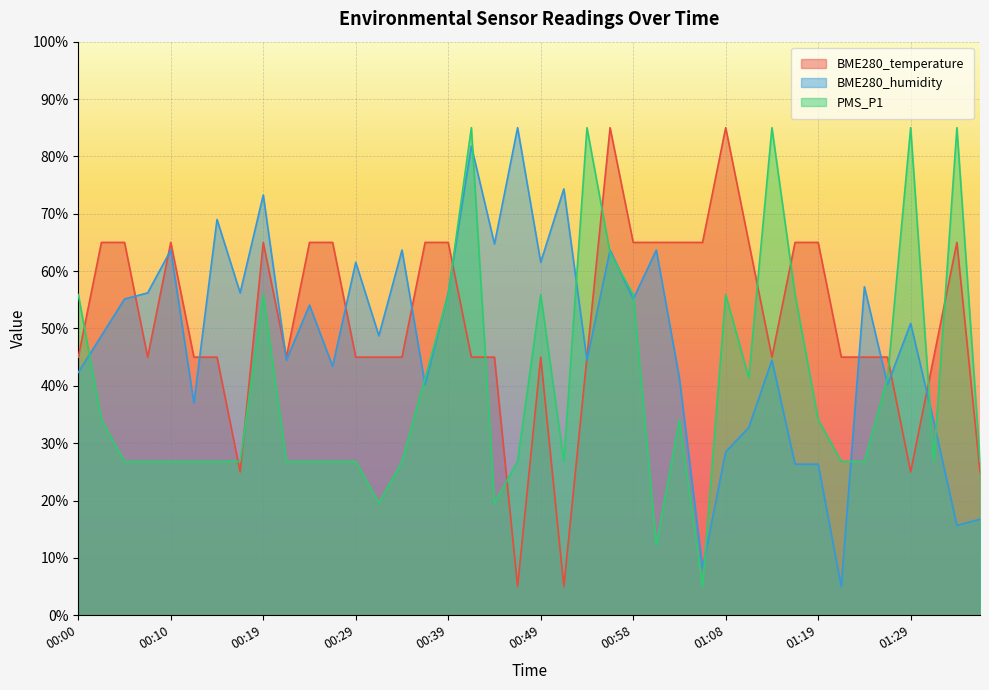

What is the average value of the PMS_P1 series?

40.5